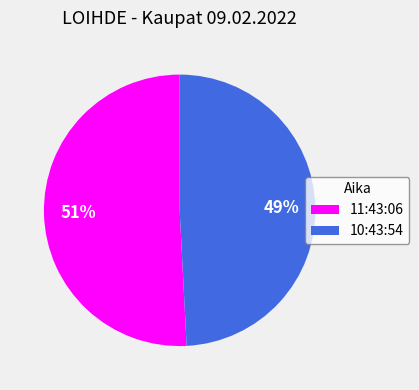

Rank the categories by value from lowest to highest.

10:43:54, 11:43:06